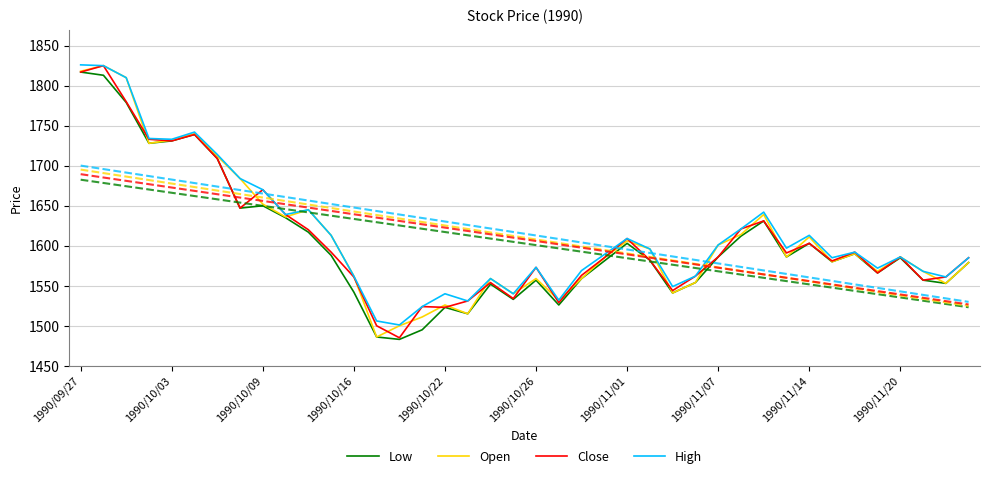

Does the chart have visible grid lines?

Yes